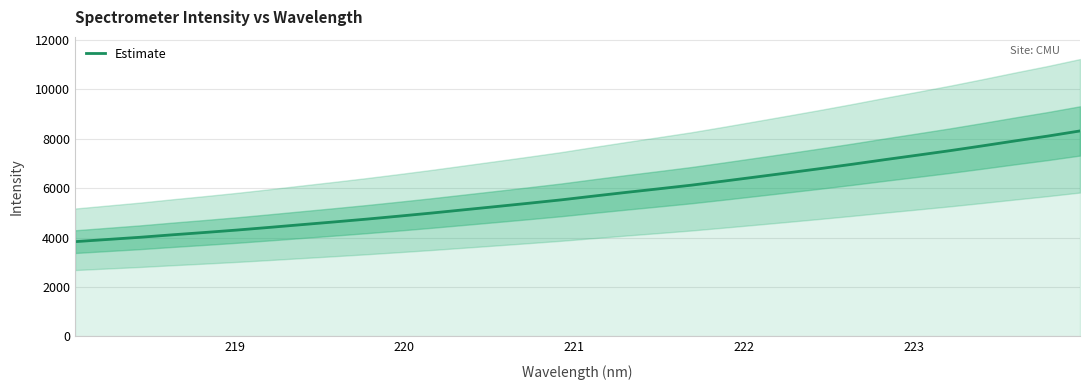

What is the maximum value for Estimate?

8315.8